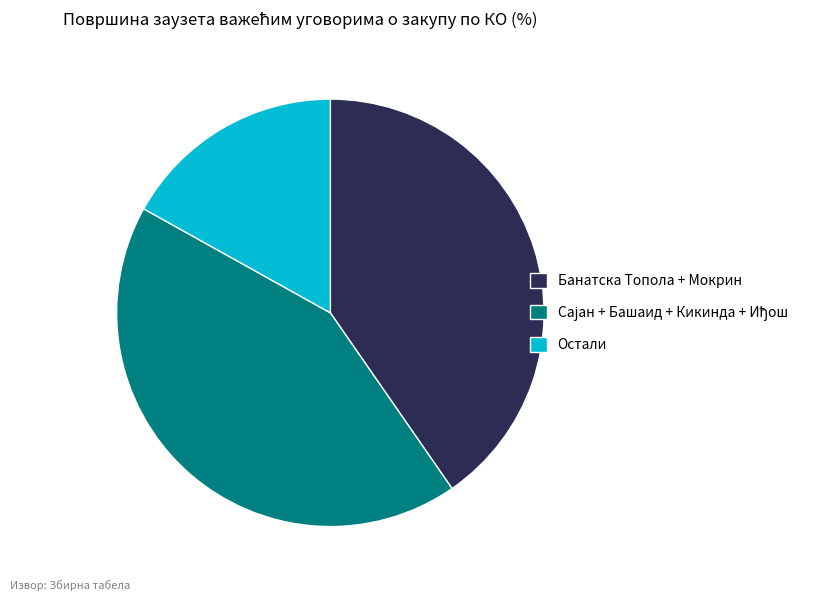

Is it true that Остали is 24% of the pie?

False